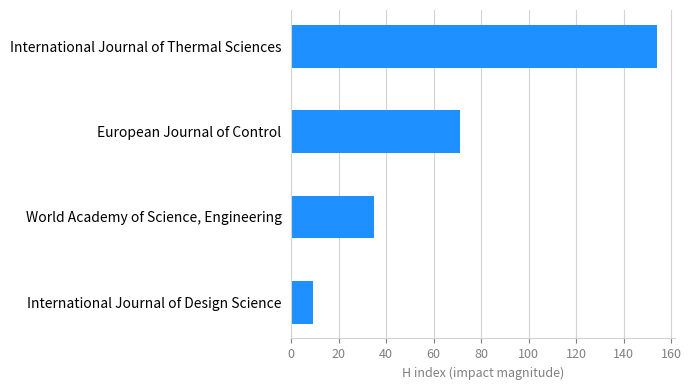

True or false: the data shows 154 at International Journal of Thermal Sciences.

True